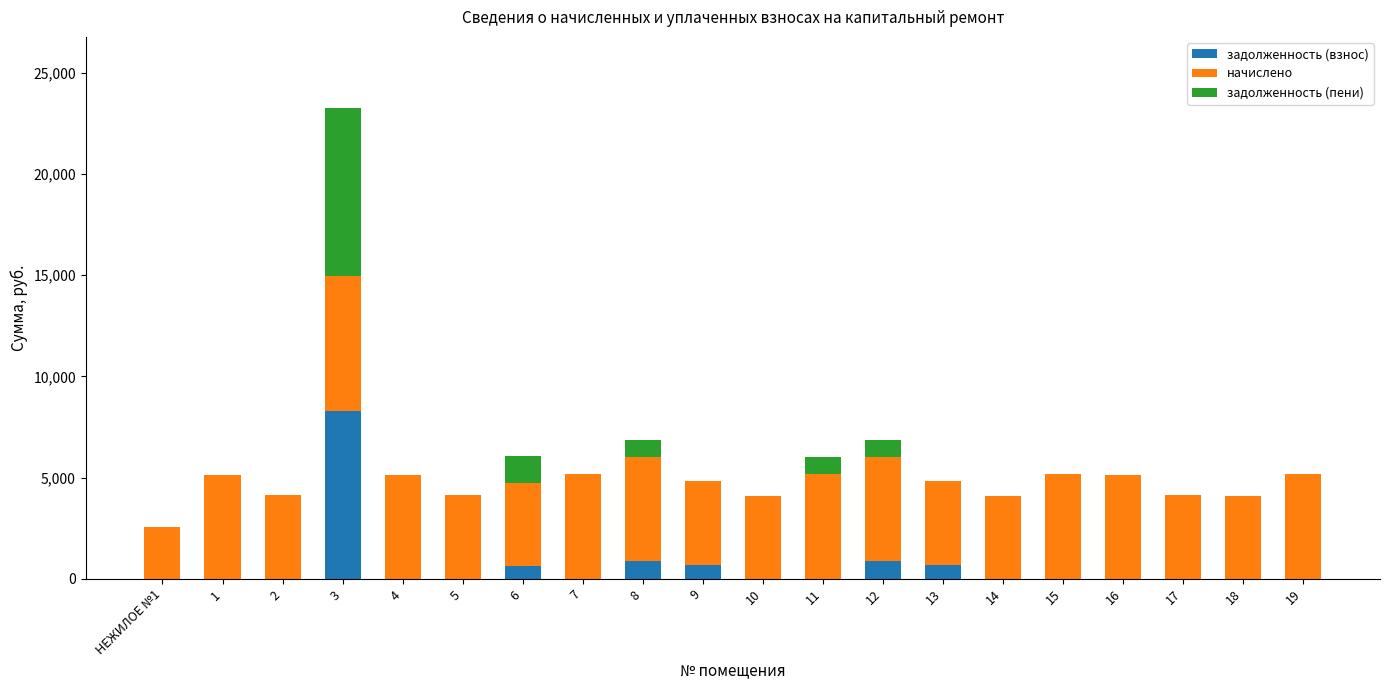

How many categories are shown in the chart?

20